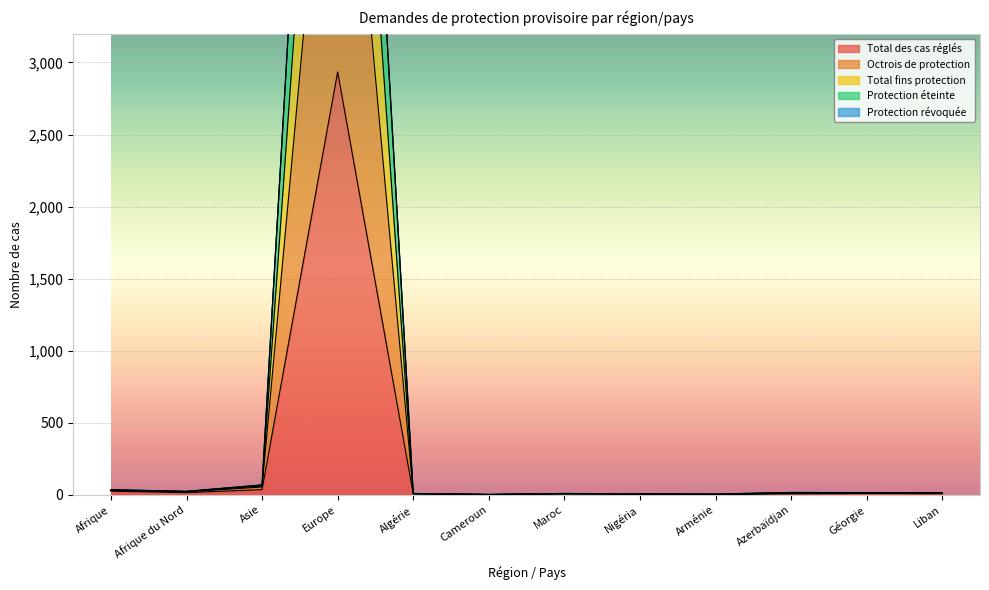

What is the label of the 6th point from the left?

Cameroun